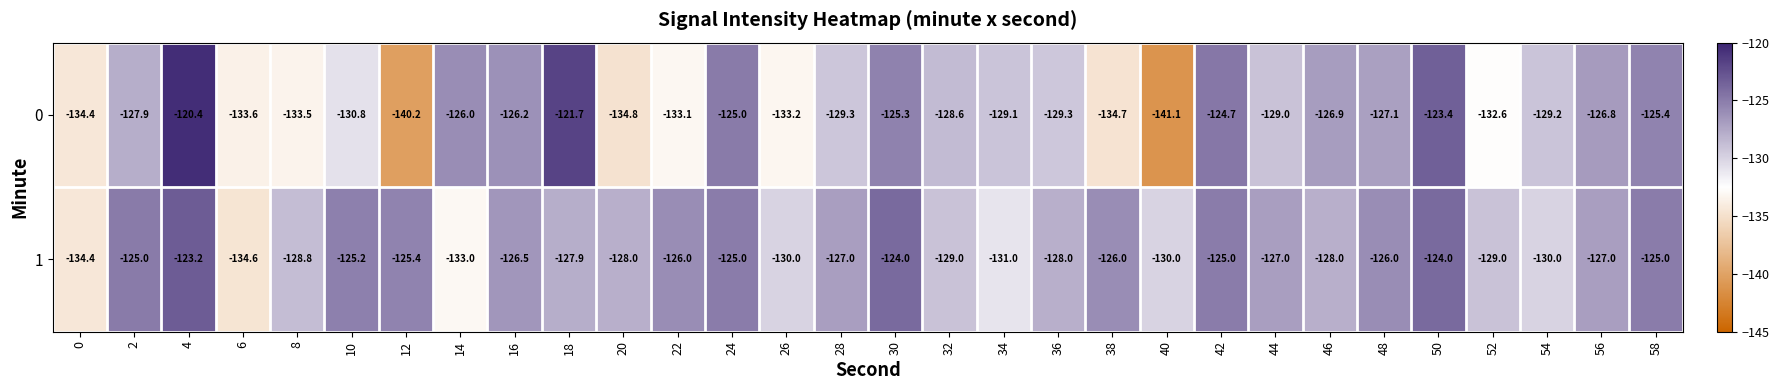

What is the sum of the 1 values at 46 and 18?

-255.9